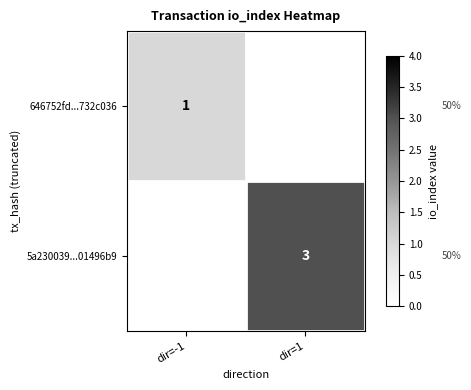

What is the greatest value displayed?

3.0